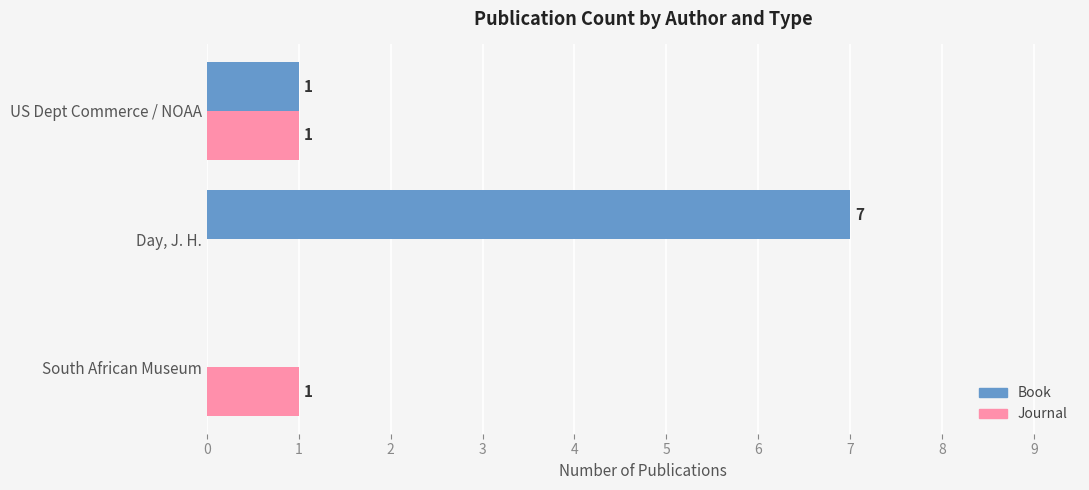

True or false: Book has a value of 0 at South African Museum.

True